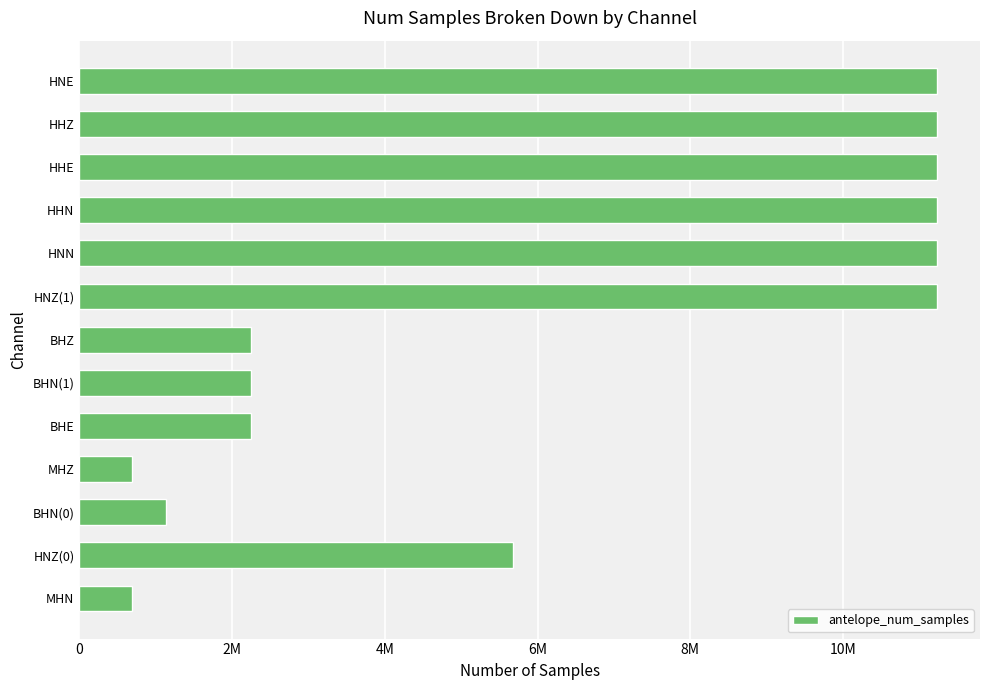

Are the bars horizontal?

Yes